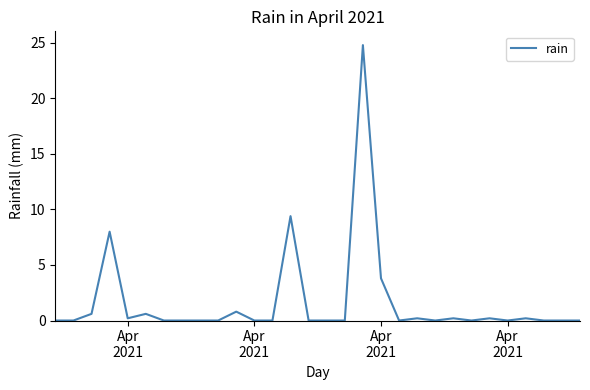

What is the difference between the maximum and minimum values?

24.8